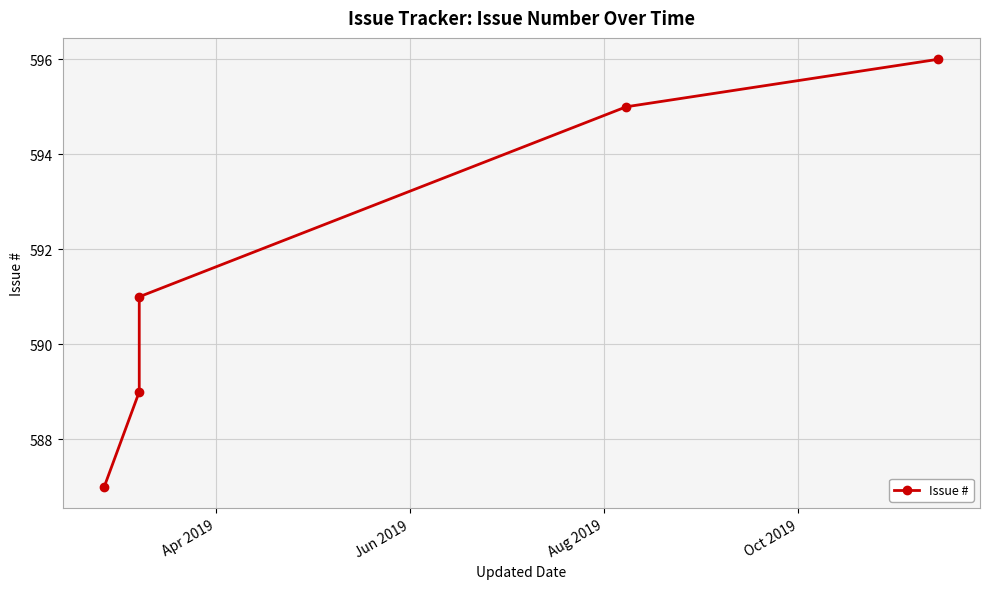

How many lines are shown in the chart?

1